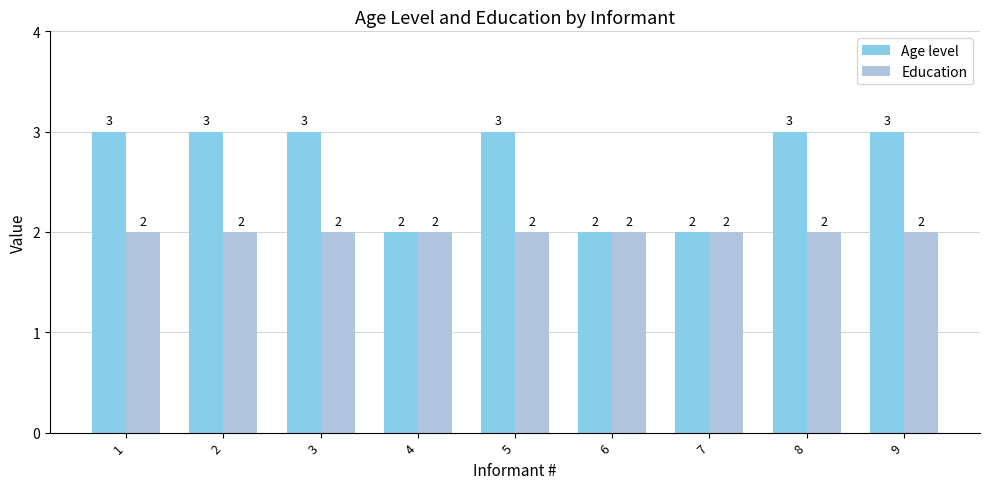

What is the highest value of the Age level series?

3